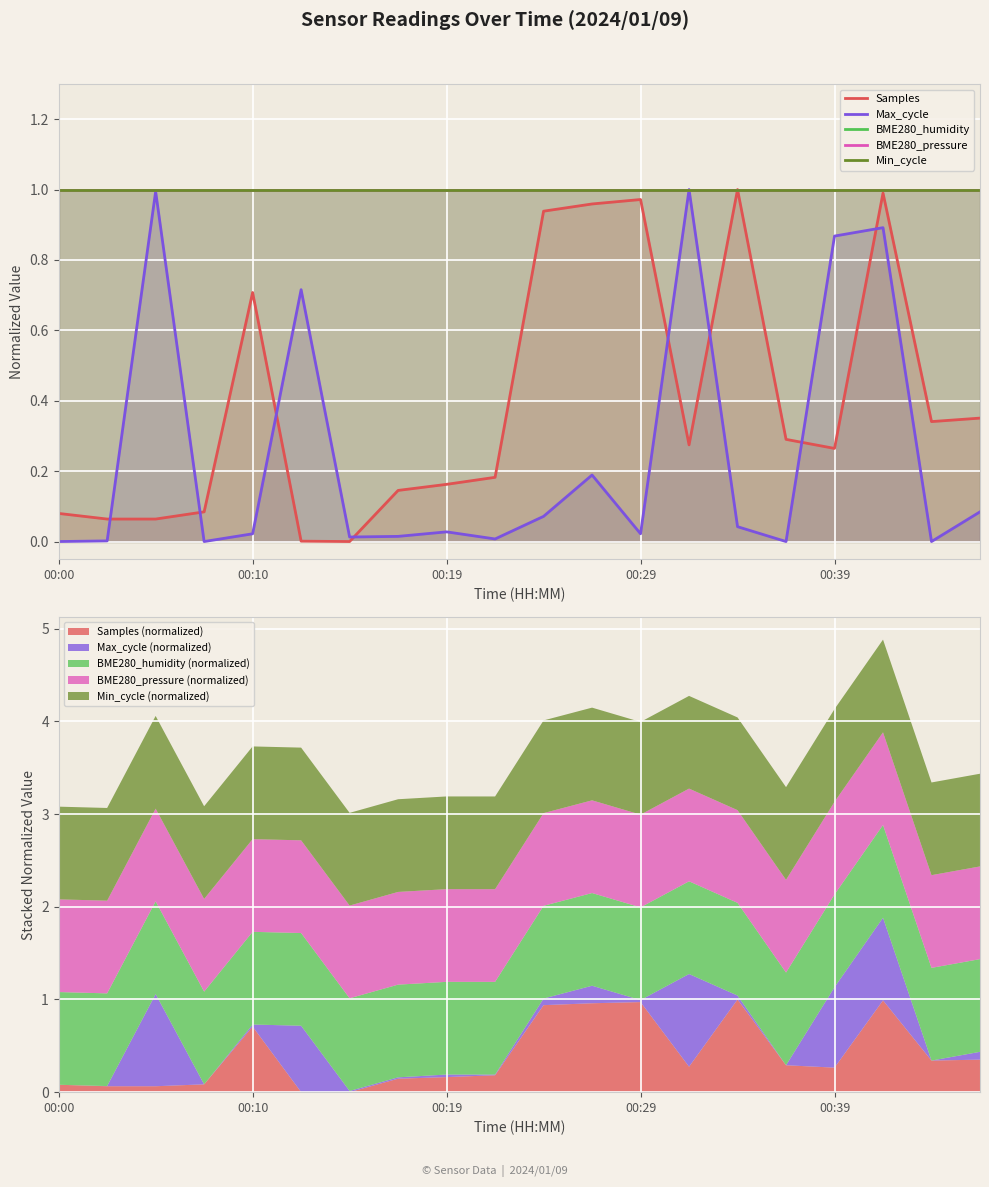

What is the value of the BME280_humidity point at the 20th from the left?

1.0